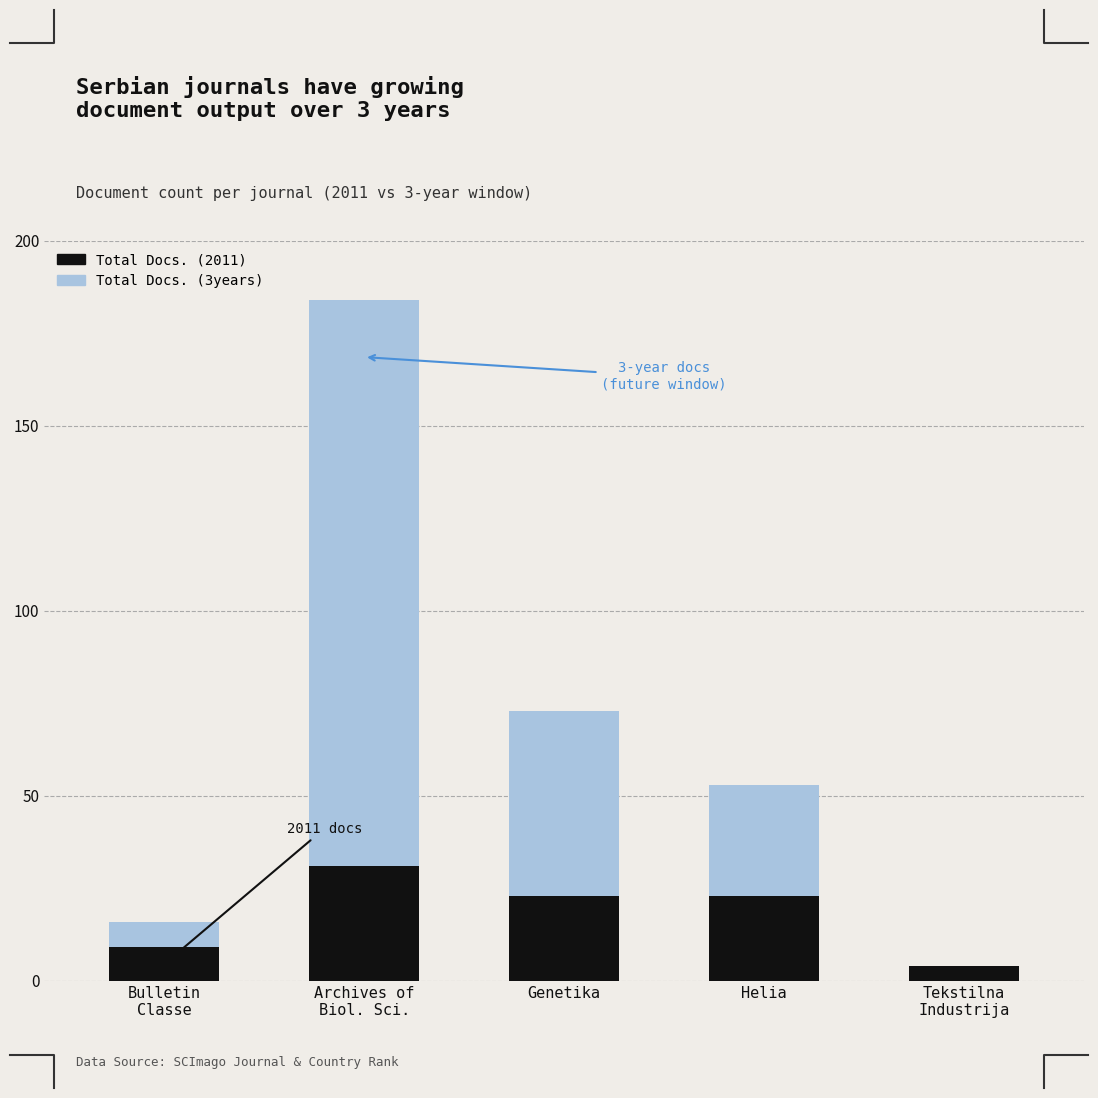

Count the number of categories in the chart.

5